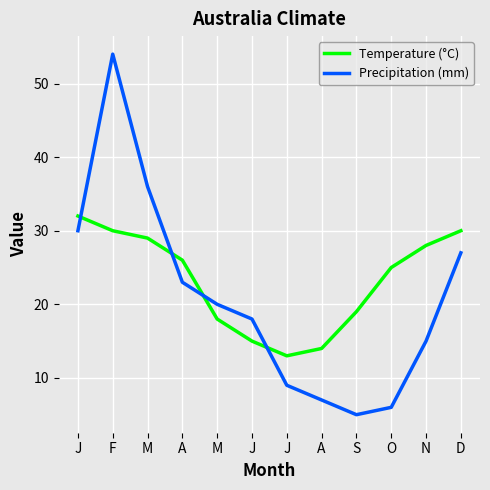

What are all the series names shown in the legend?

Temperature (°C), Precipitation (mm)